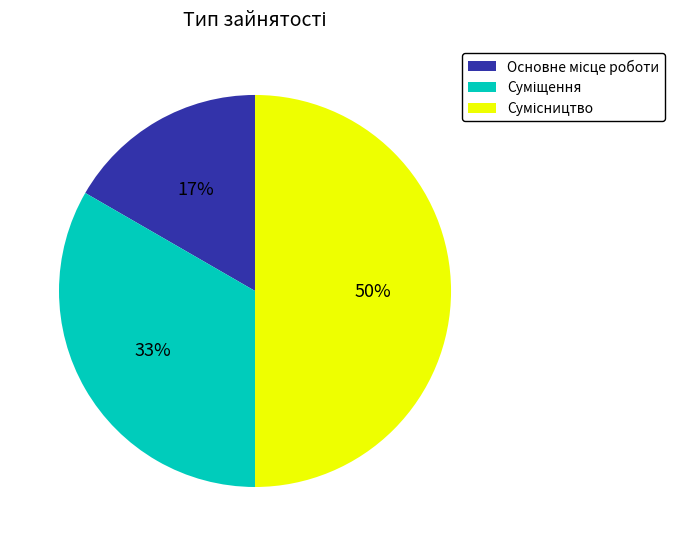

To the nearest percent, what is the difference between the largest and smallest slice percentages?

33%